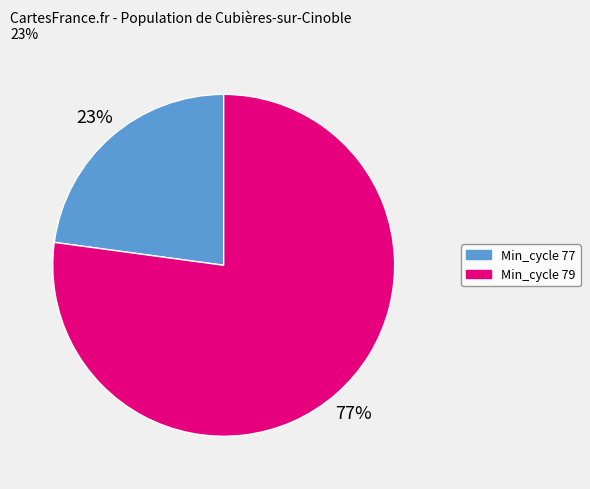

Count the number of slices in the pie.

2